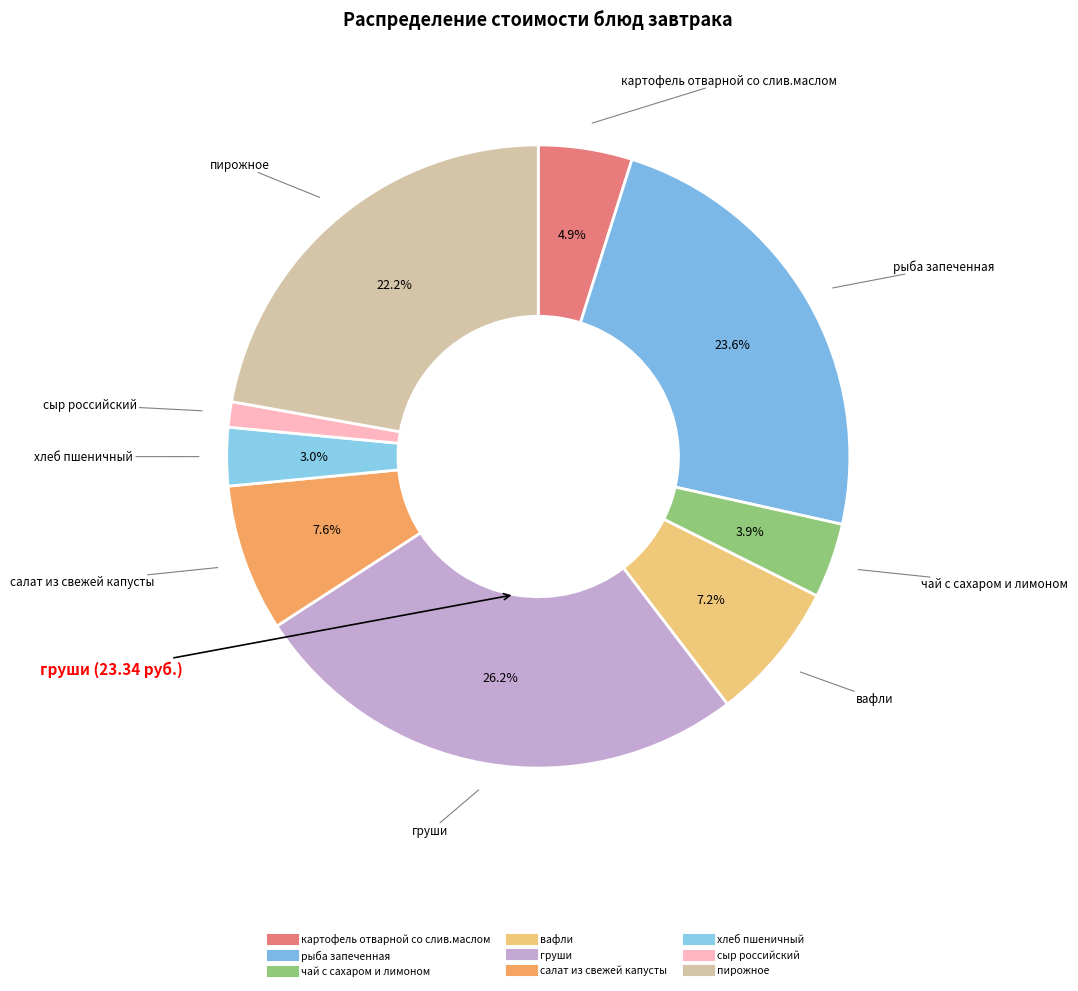

How many slices are in this pie chart?

9